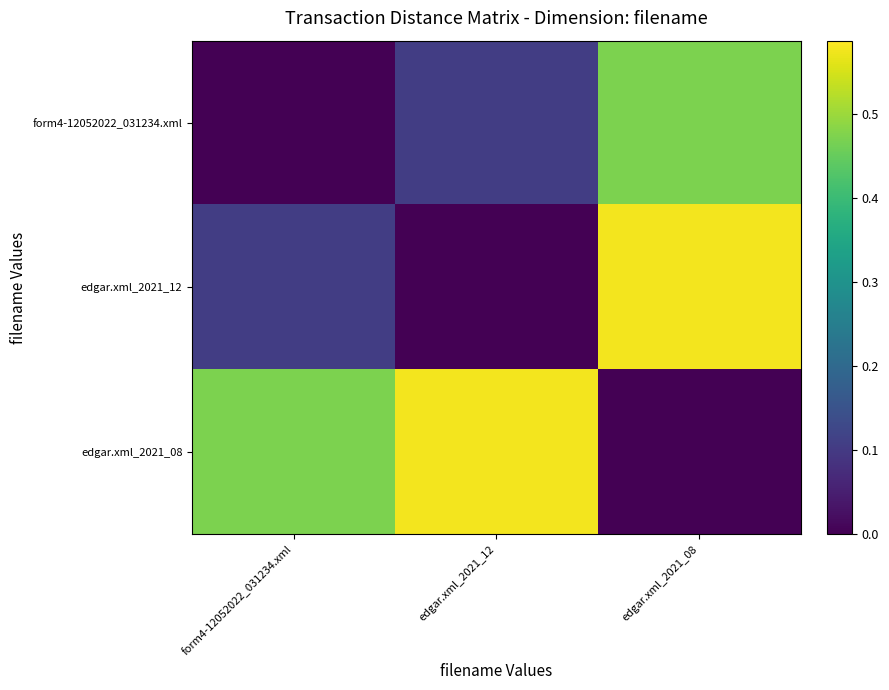

Rank the series by their maximum value, from highest to lowest.

edgar.xml_2021_12, edgar.xml_2021_08, form4-12052022_031234.xml